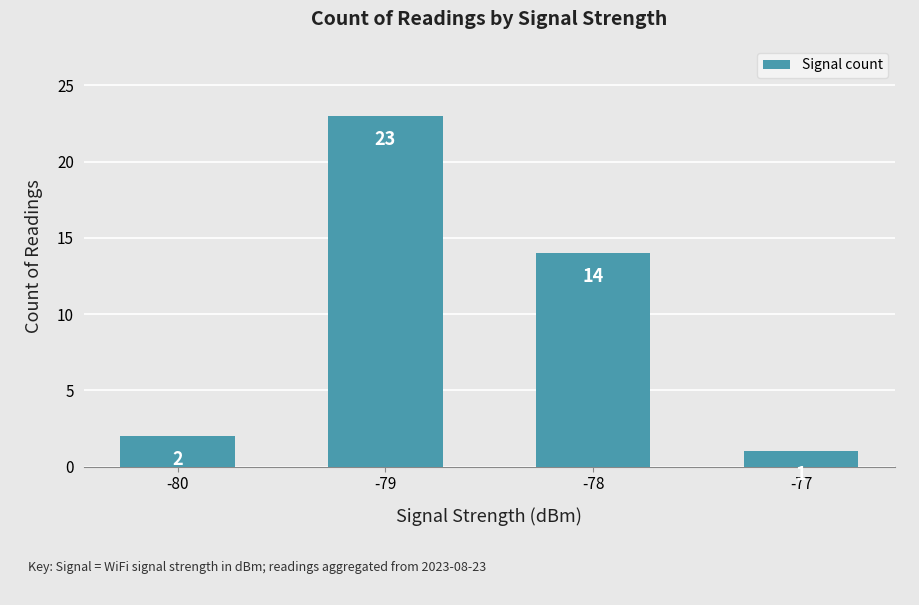

Rank the categories by value from highest to lowest.

-79, -78, -80, -77